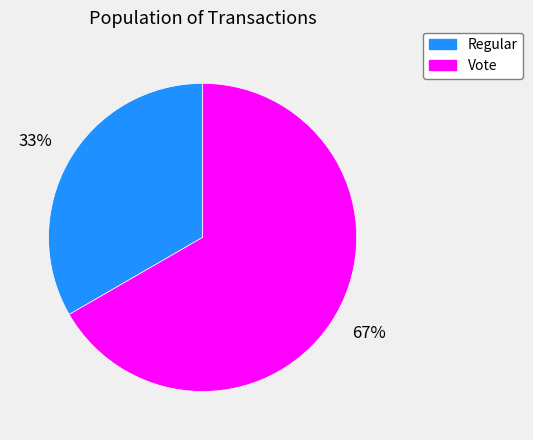

Combined, do Vote and Regular account for over 50%?

Yes